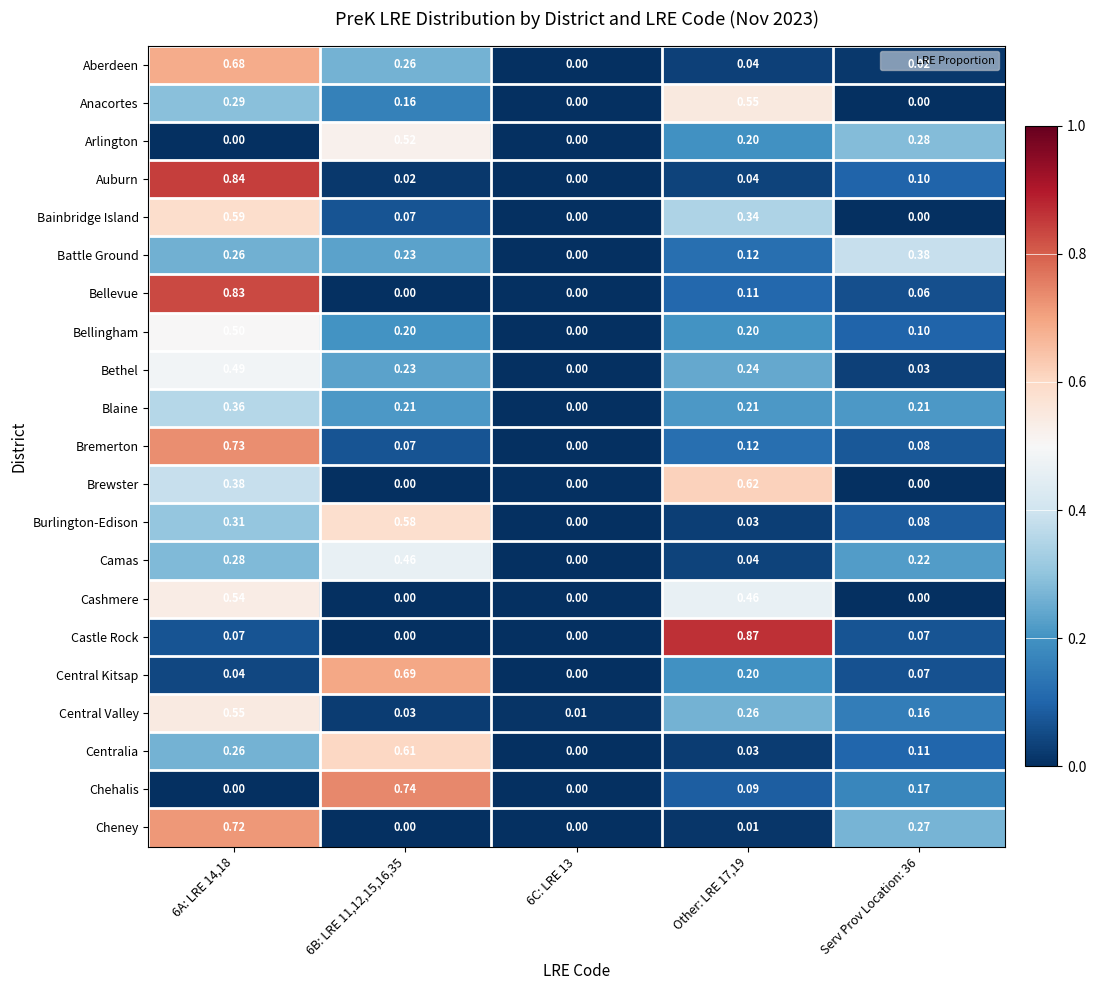

Between Other: LRE 17,19 and Serv Prov Location: 36, which series saw the biggest shift?

Castle Rock